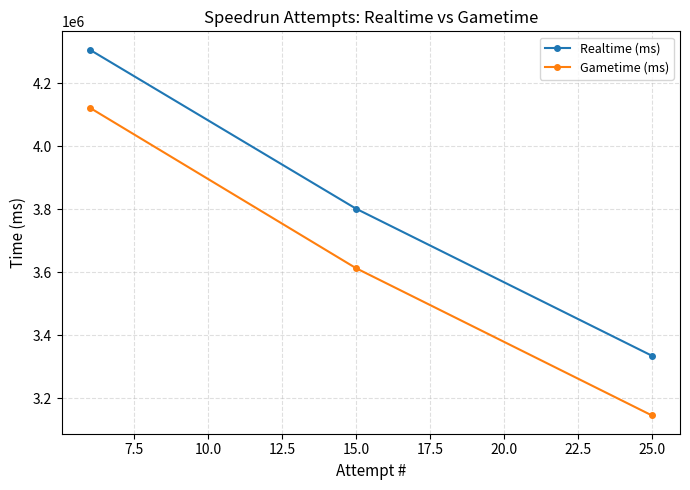

List the series in order of their overall mean, highest first.

Realtime (ms), Gametime (ms)